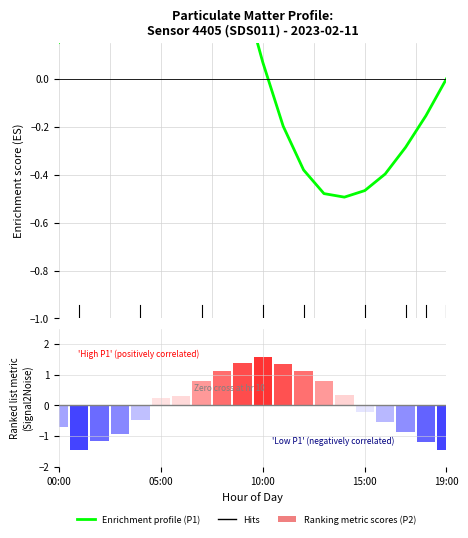

Read the Ranking metric scores value at 17.

-0.9